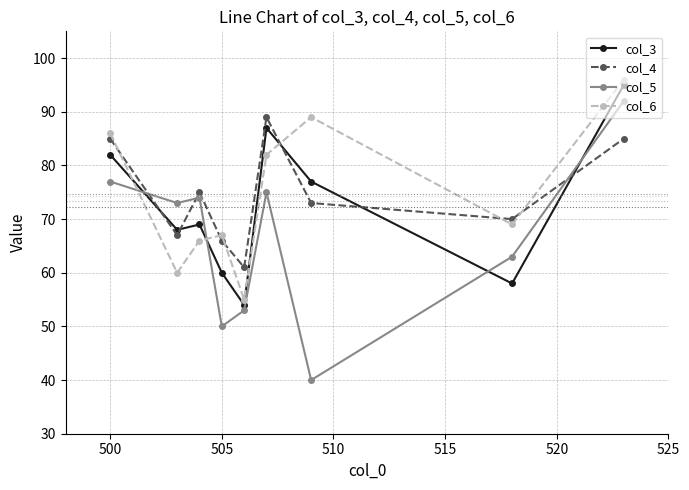

Count the number of data series in this chart.

4